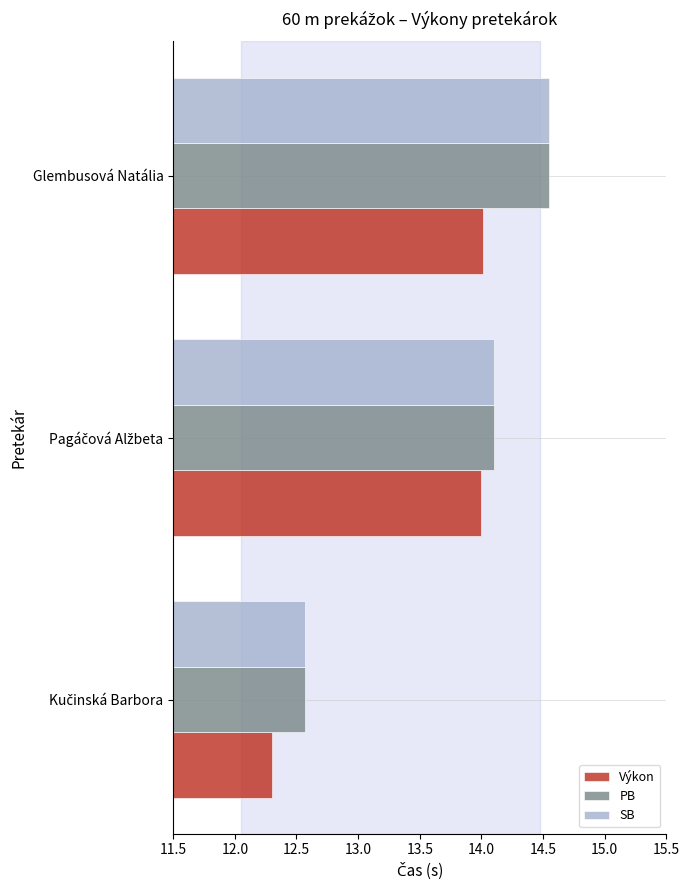

At which category is the sum across all series the highest?

Glembusová Natália